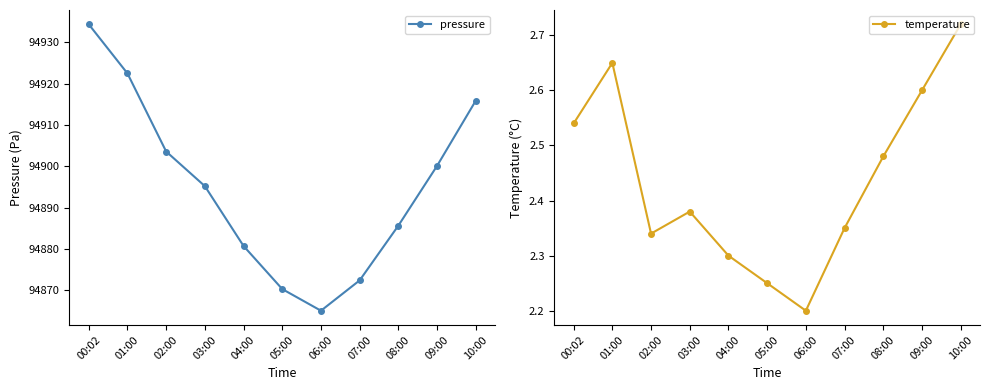

Rank the series by their maximum value, from lowest to highest.

temperature, pressure